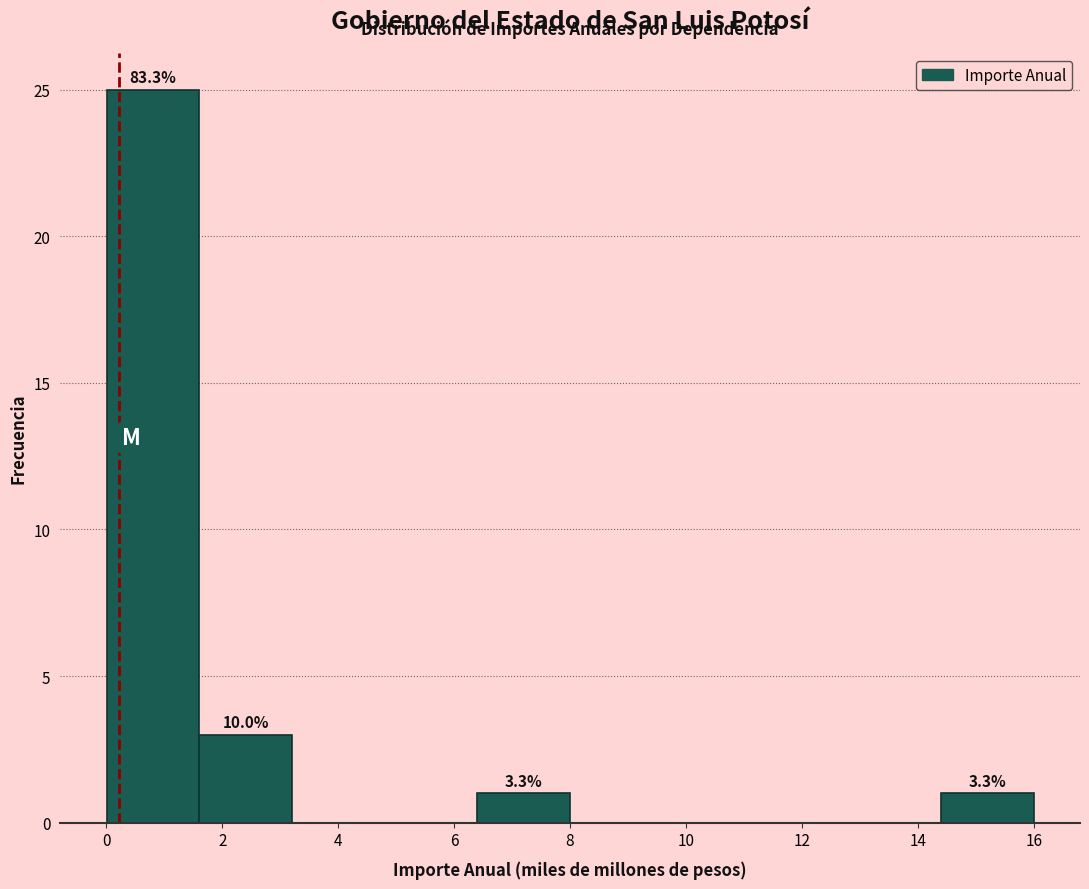

Which range on the x-axis has the tallest bar?

0.0 to 1.6